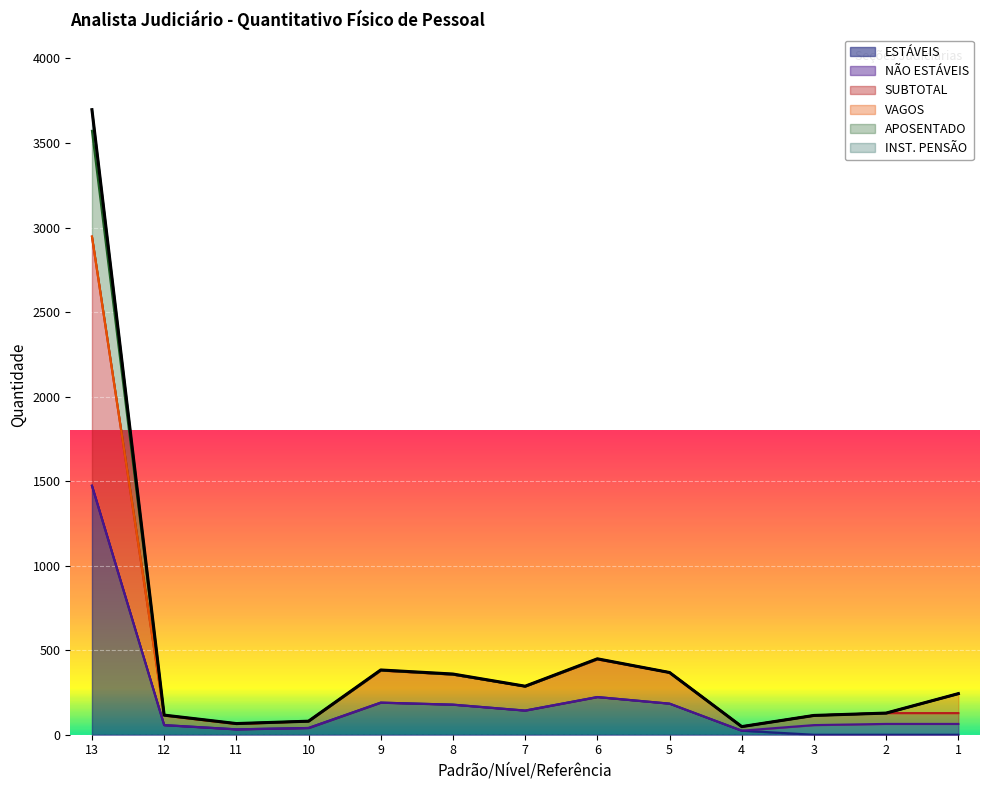

Which series has the largest total across all categories?

APOSENTADO